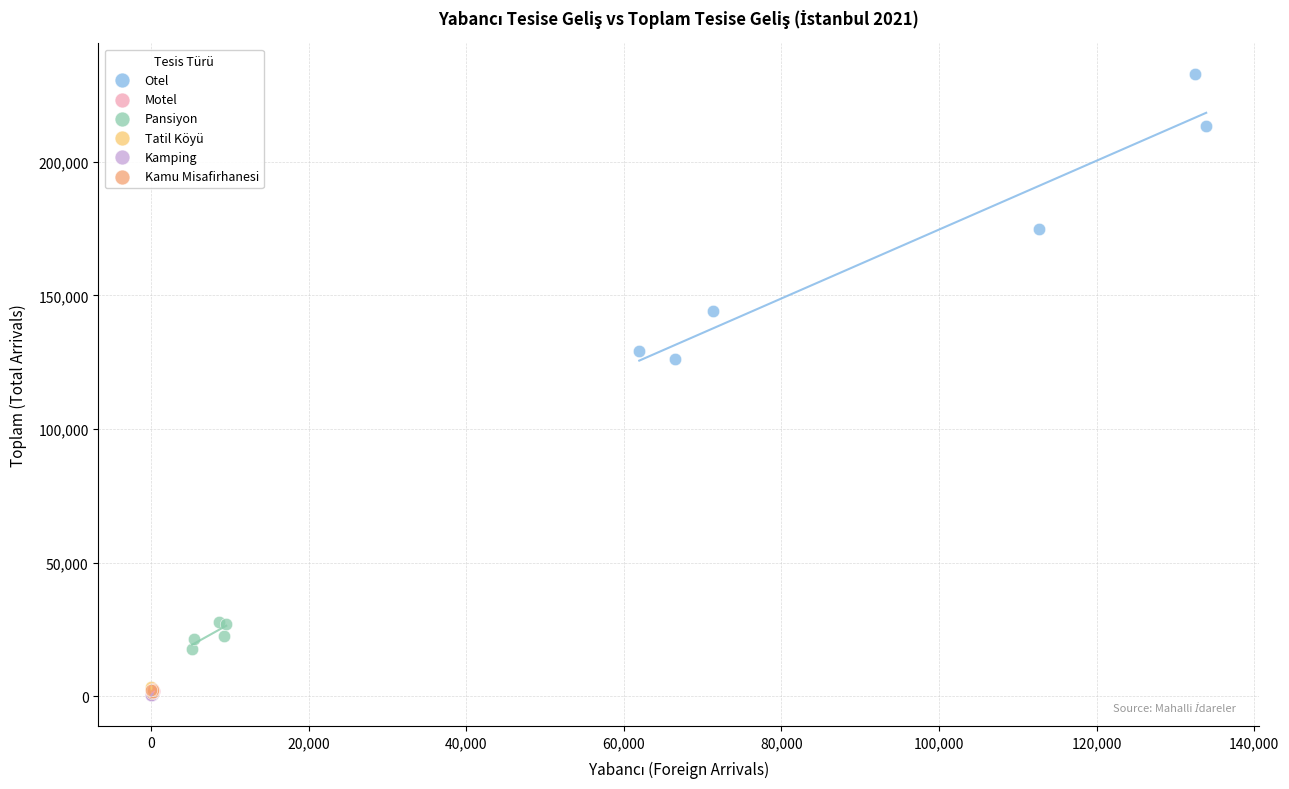

Which series has the largest Y range (max minus min)?

Otel